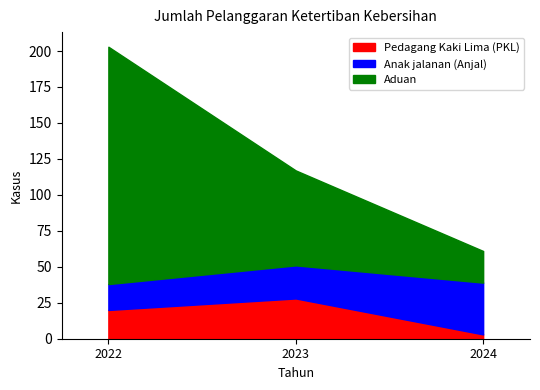

At which category is the sum across all series the highest?

2022